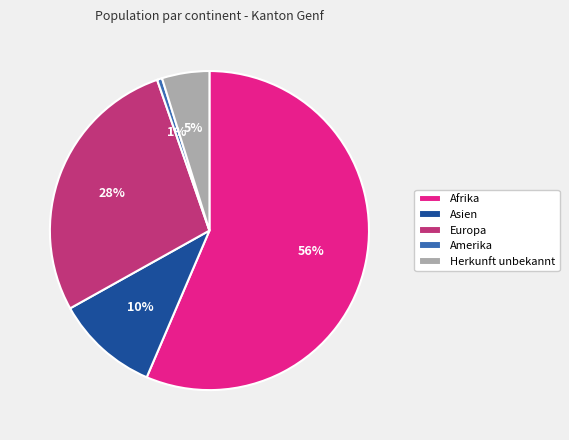

How many segments does this pie chart have?

5